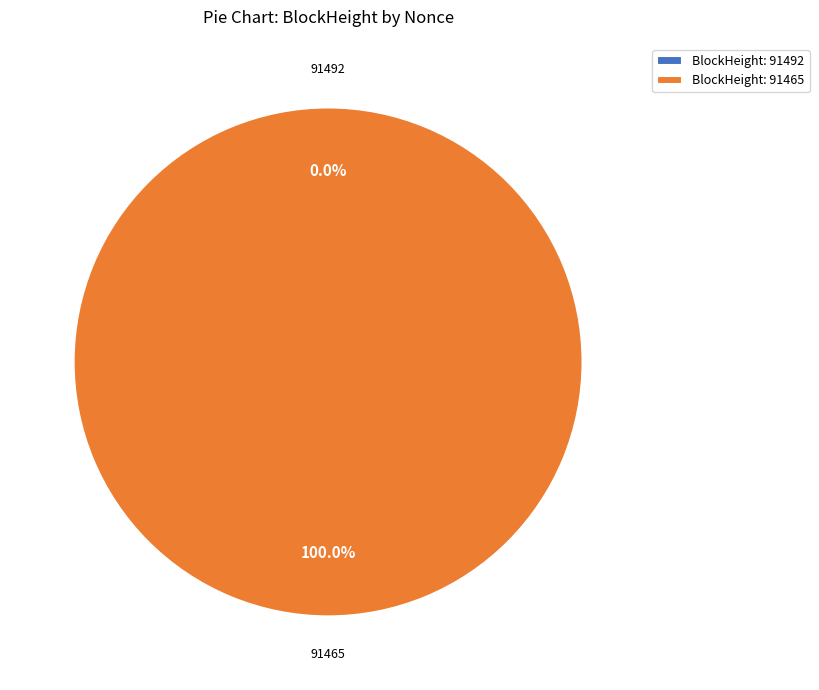

Combined, do 91465 and 91492 account for over 50%?

Yes